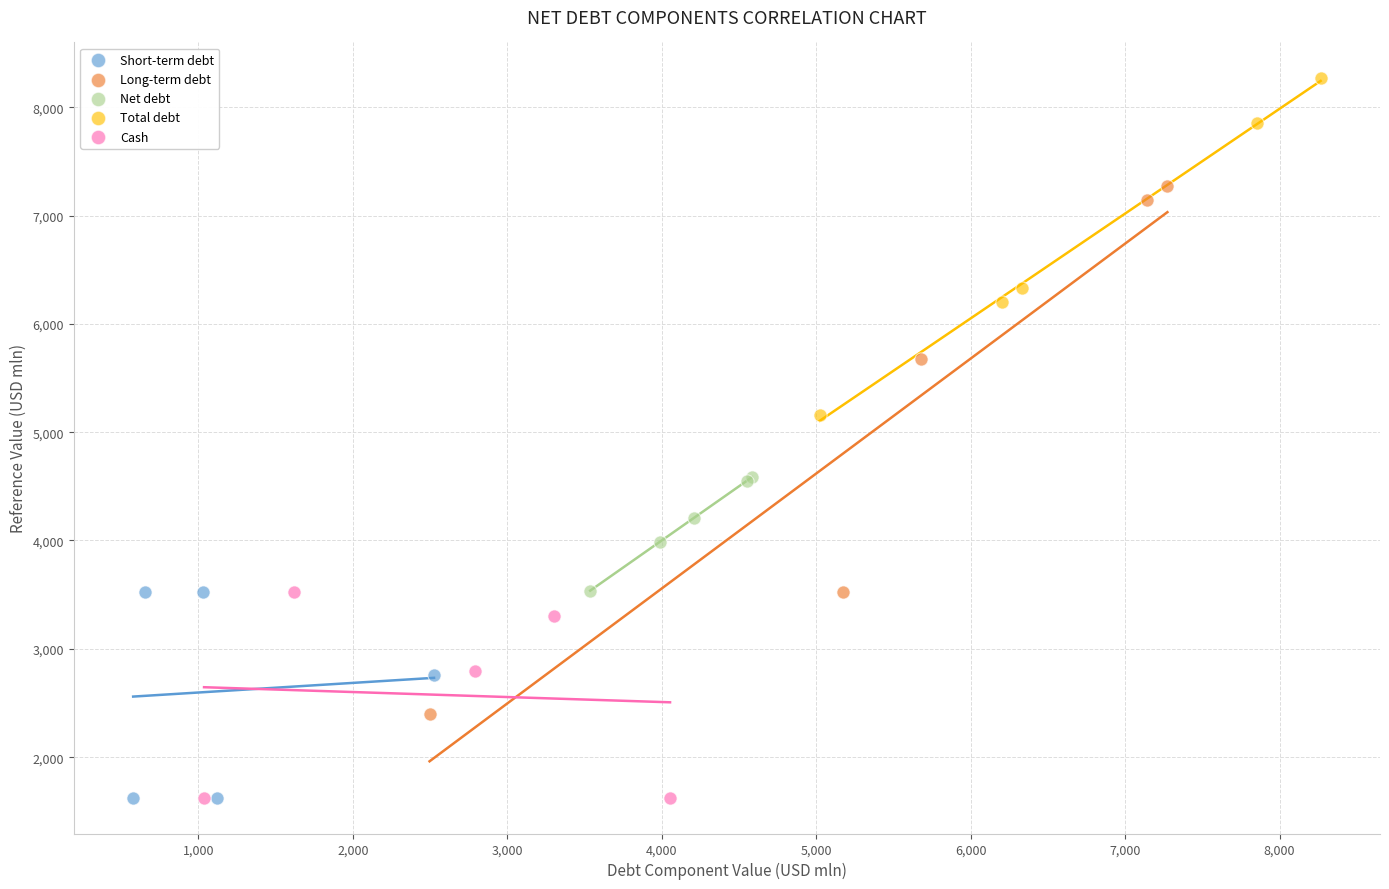

Which series reaches the maximum Y coordinate?

Total debt